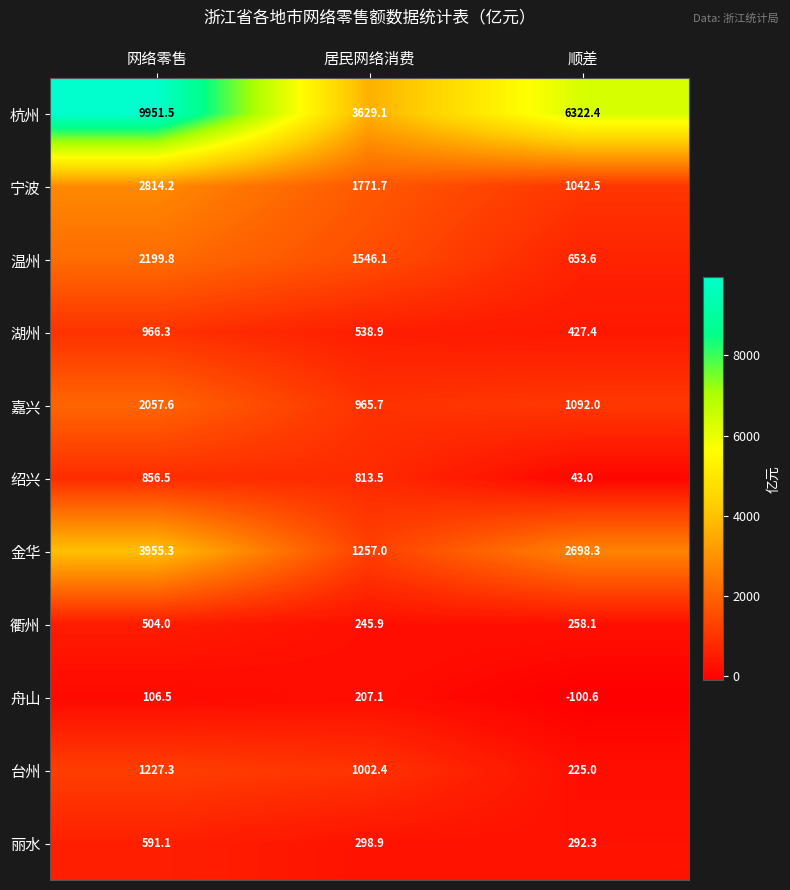

Which series changed the most between 居民网络消费 and 顺差?

杭州